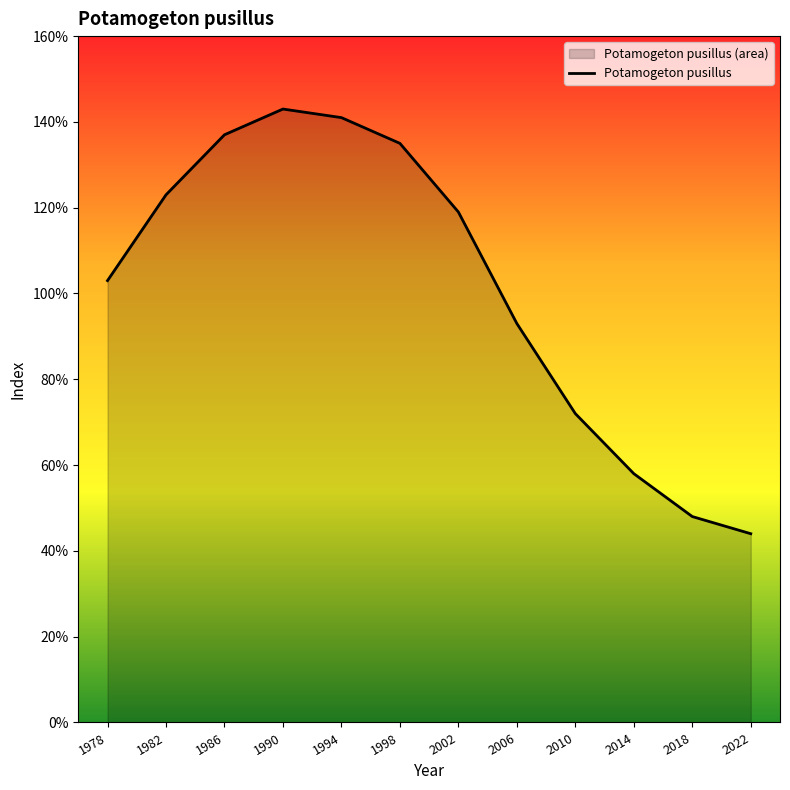

Between 2014 and 1978, which is larger?

1978